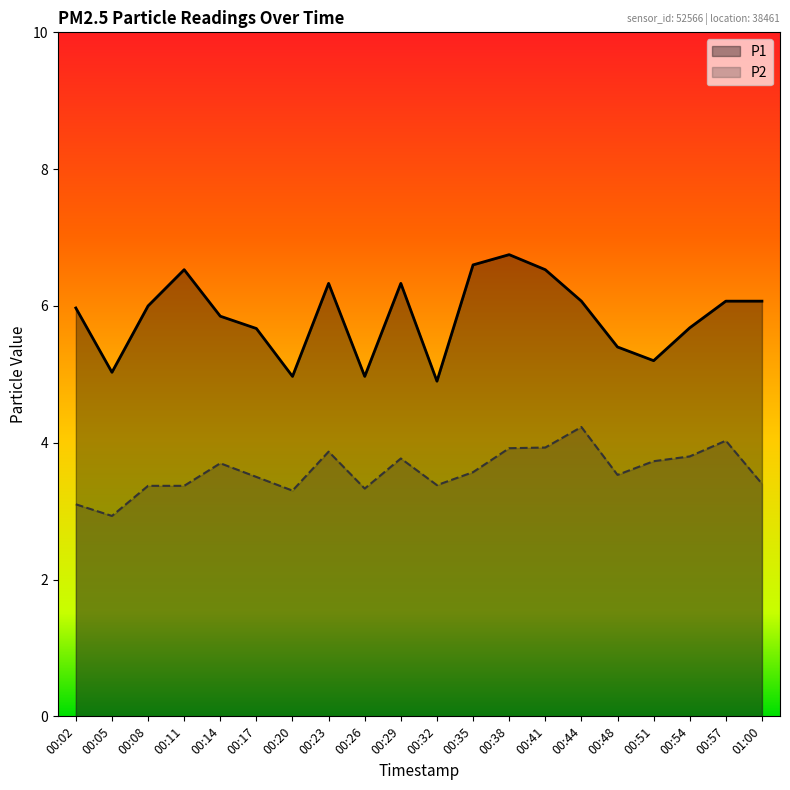

True or false: P2 and P1 cross at least once.

False